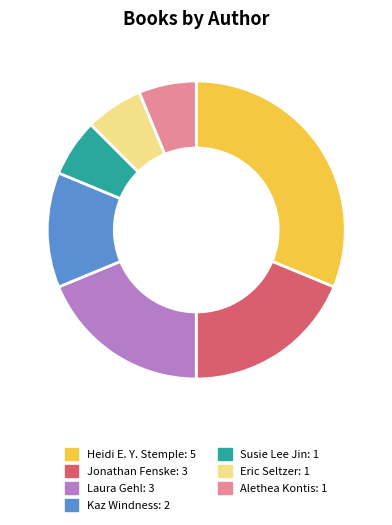

Is there any slice that represents more than half of the pie?

No